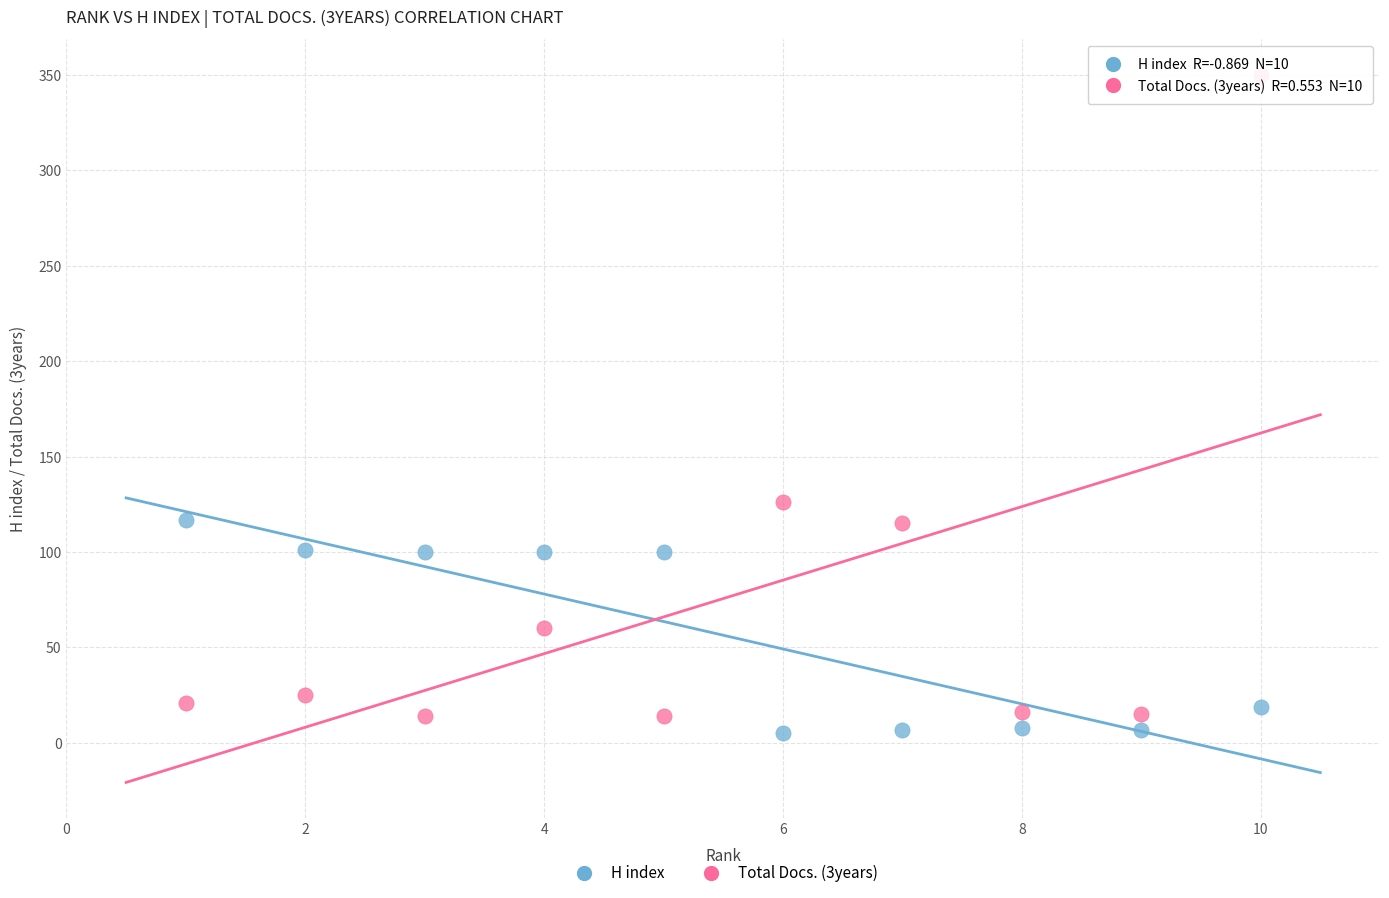

Which series reaches the maximum Y coordinate?

Total Docs. (3years)